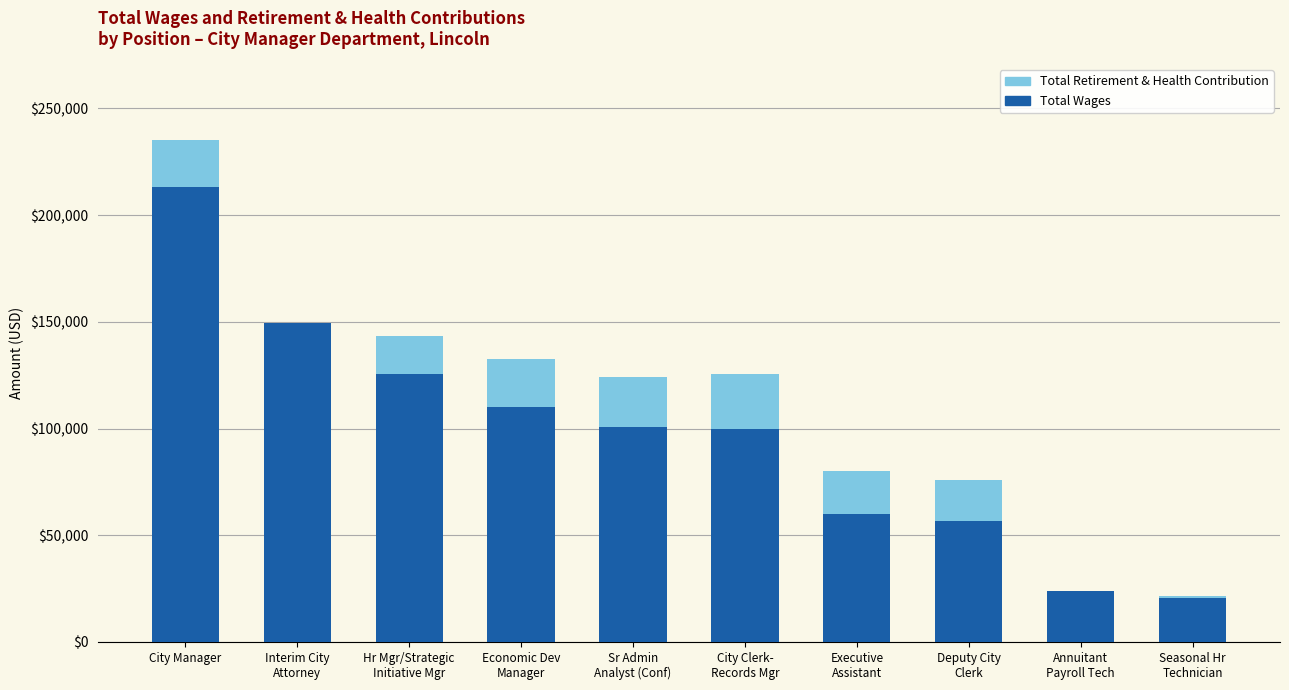

At which category is the sum across all series the highest?

City Manager